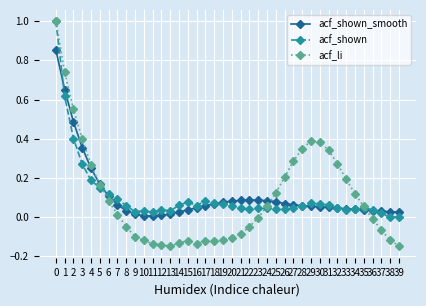

At 2, list the series in order from smallest to largest.

acf_shown, acf_shown_smooth, acf_li